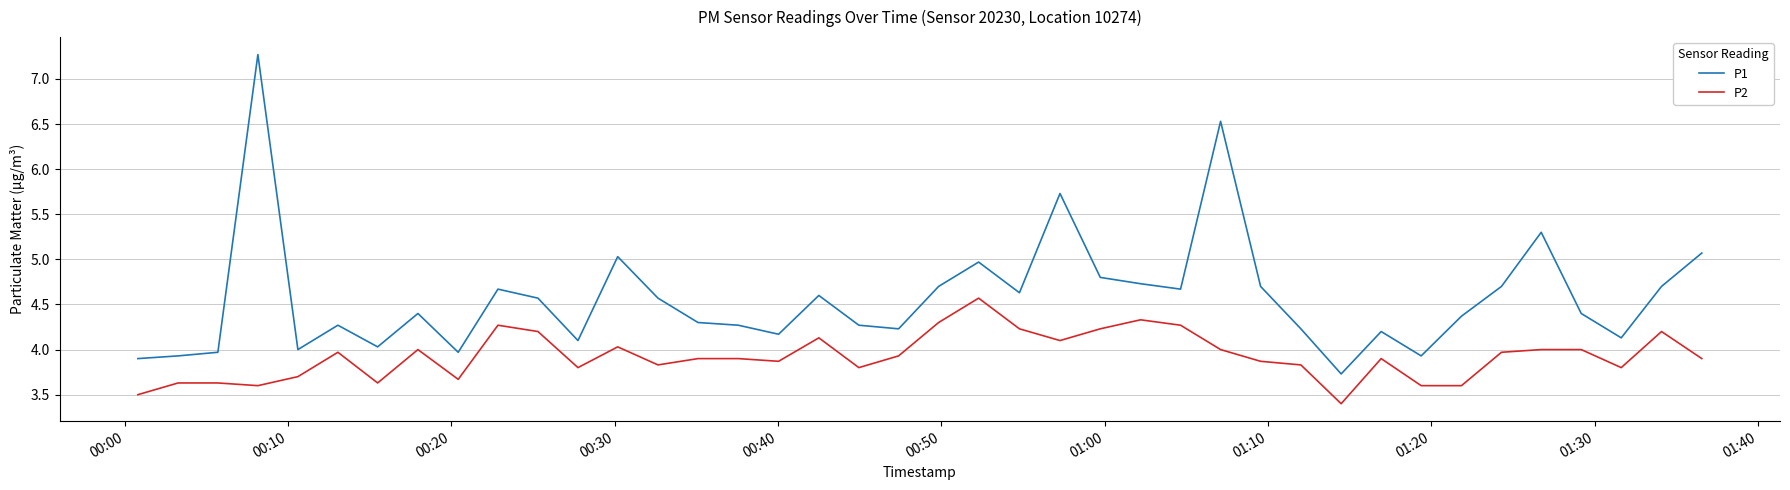

Rank the series by their maximum value, from lowest to highest.

P2, P1